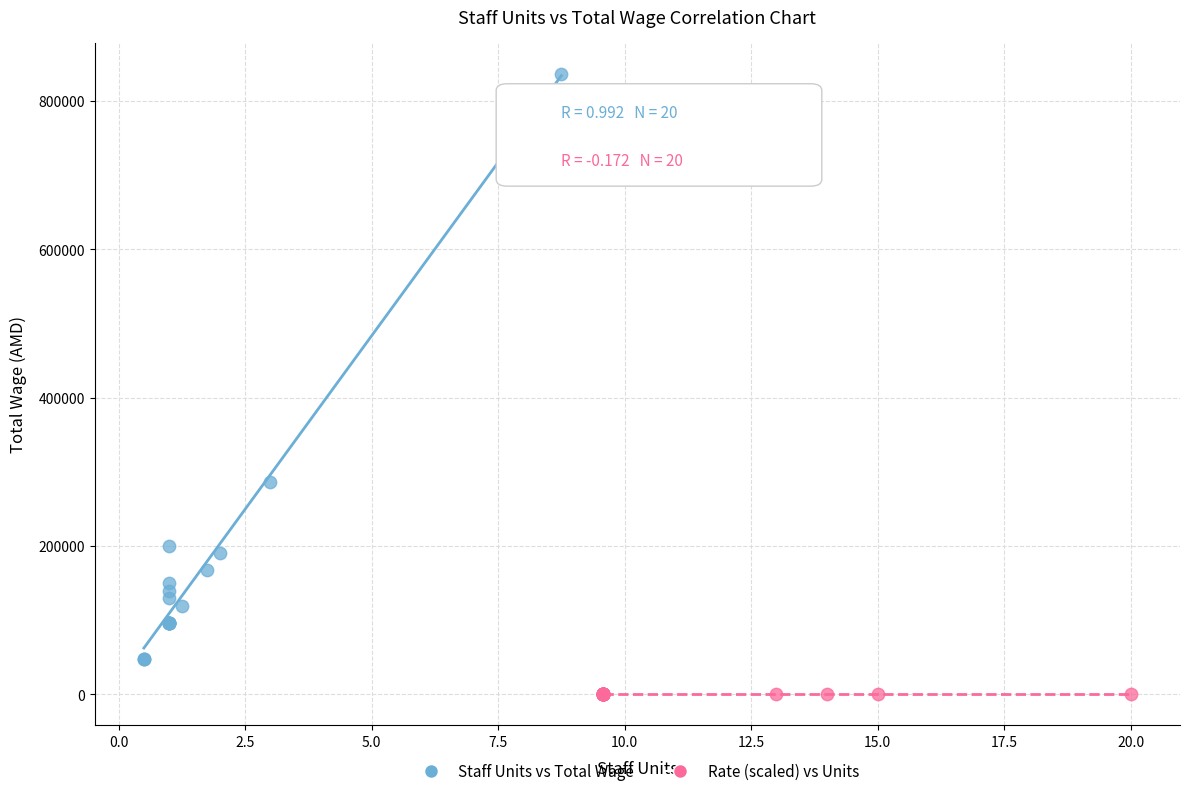

Which series has the largest Y range (max minus min)?

Staff Units vs Total Wage